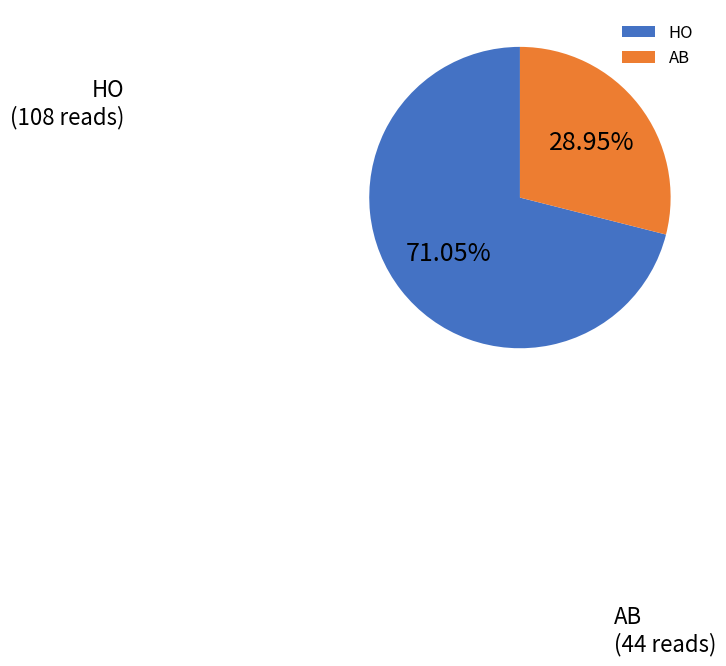

Which has a higher value, AB or HO?

HO